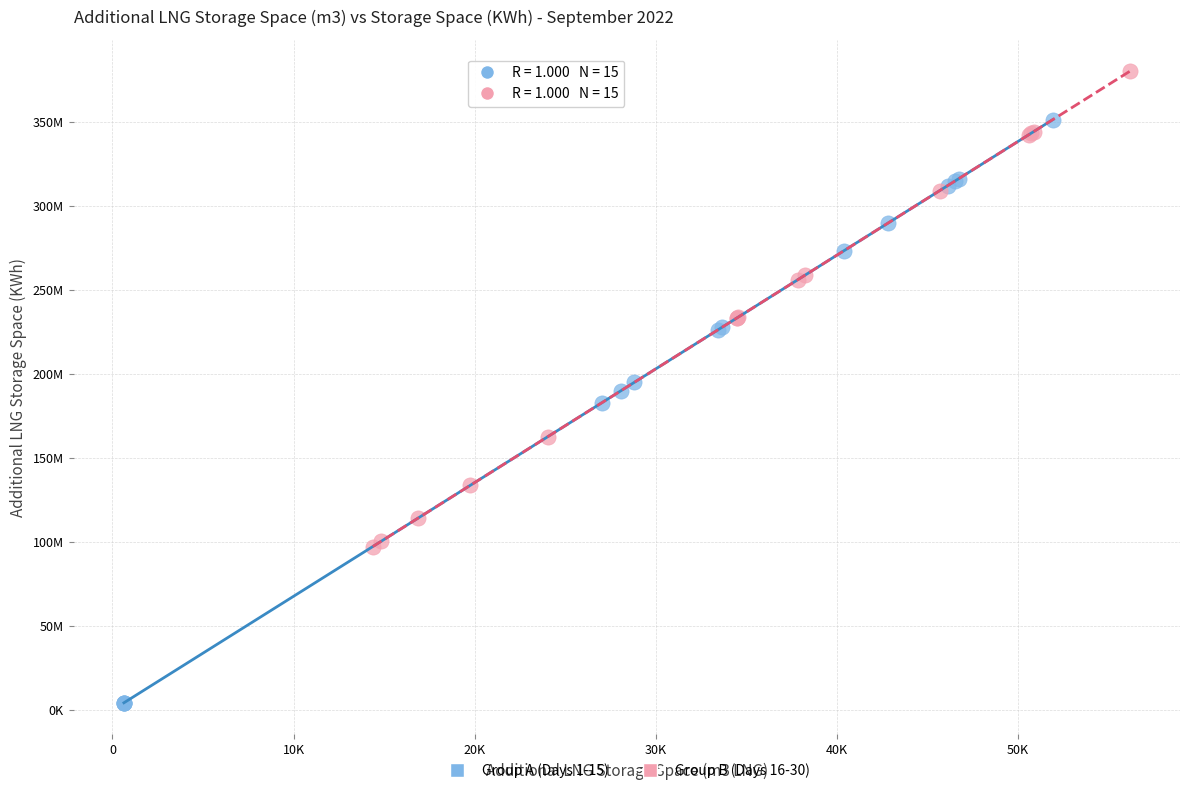

What are all the series names shown in the legend?

Group A (Days 1-15), Group B (Days 16-30)